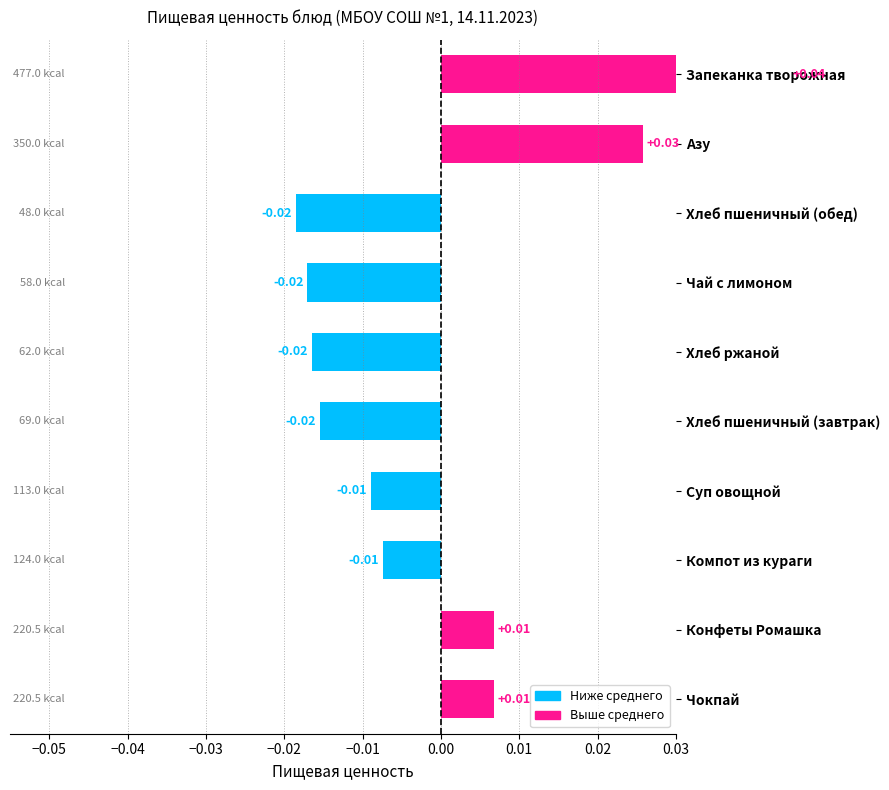

How many negative values are there?

6